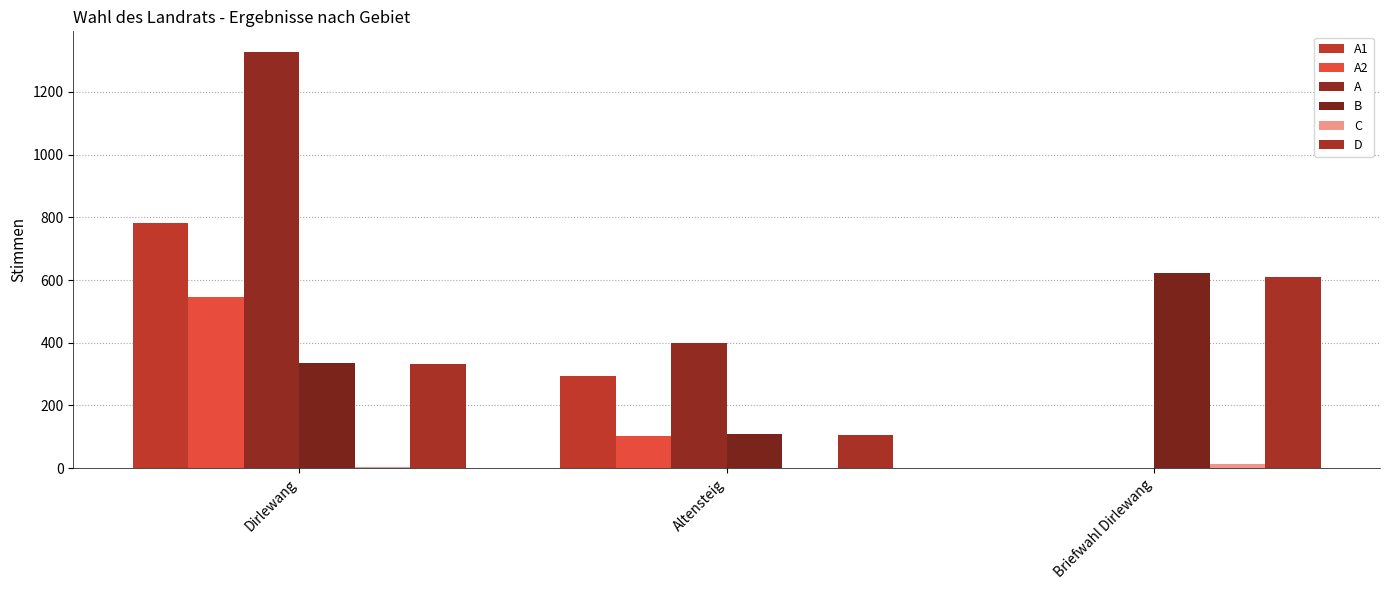

Count the number of categories in the chart.

3